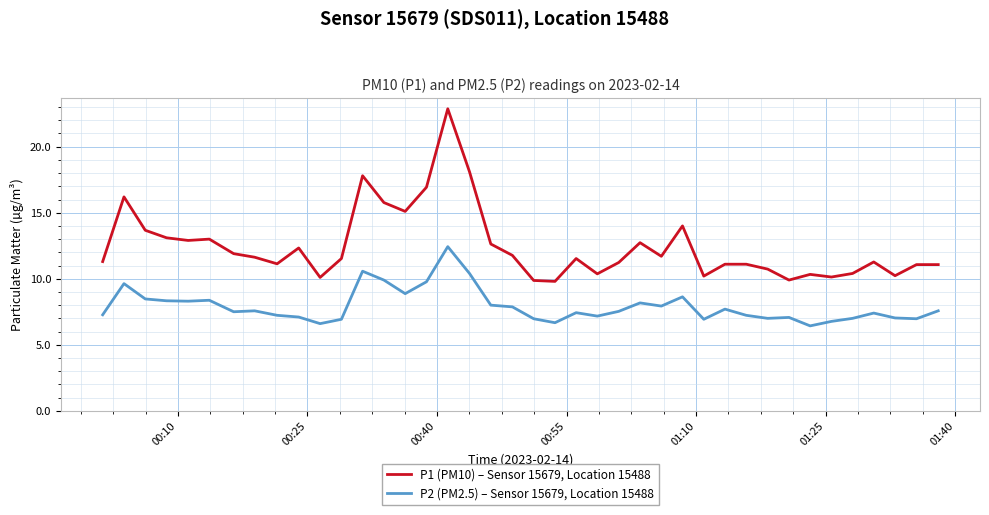

List the series in order of their overall mean, lowest first.

P2 (PM2.5) – Sensor 15679, Location 15488, P1 (PM10) – Sensor 15679, Location 15488